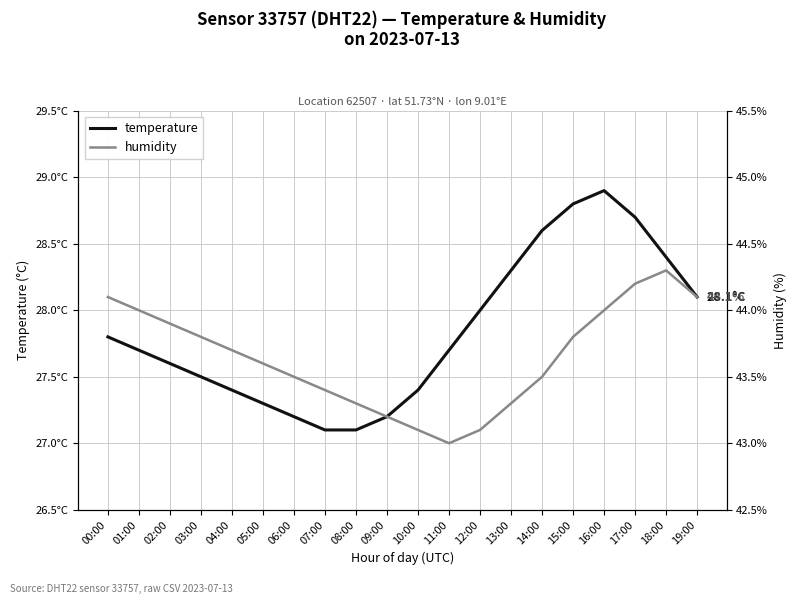

True or false: humidity has more than 2 interior local peaks.

False